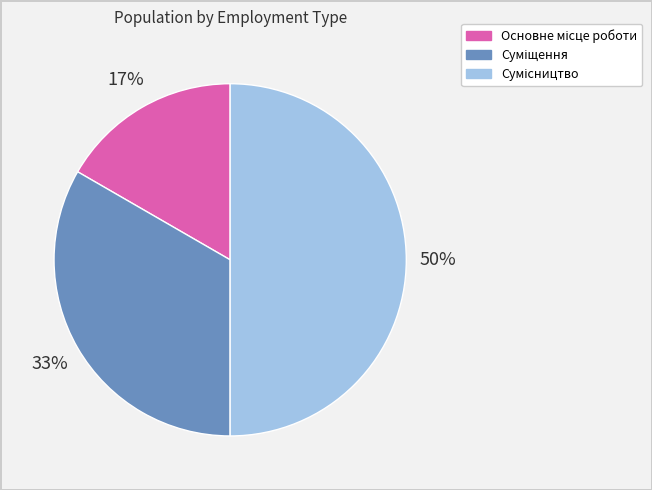

To the nearest percent, what is the difference between the largest and smallest slice percentages?

33%